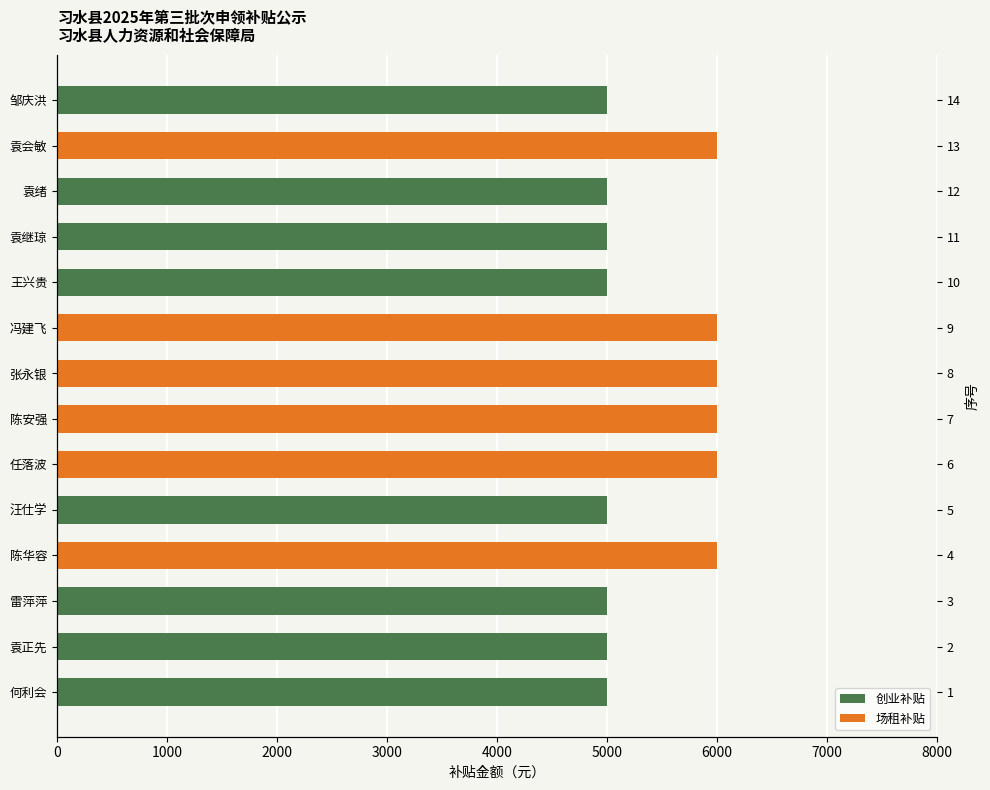

The value of 创业补贴 at 袁正先 is 5000. True or false?

True